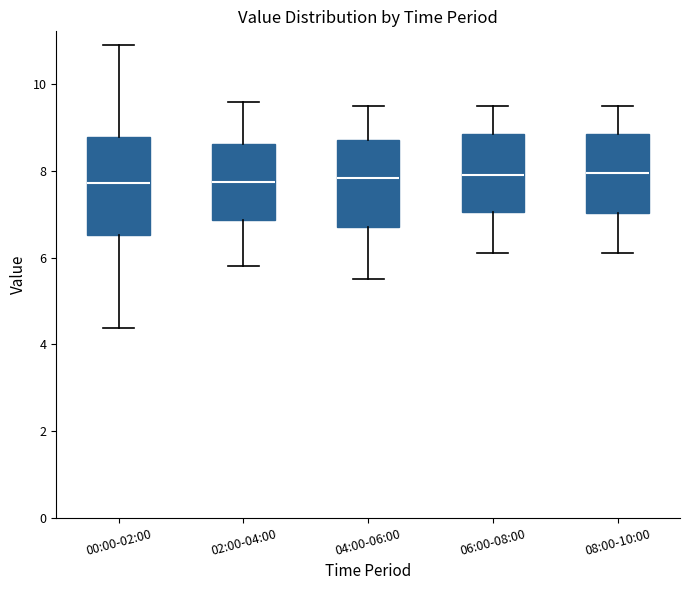

Where does the median line of the box for 06:00-08:00 sit on the y-axis? The values are not printed on the chart, so give them approximately, as read against the axis.

8.0